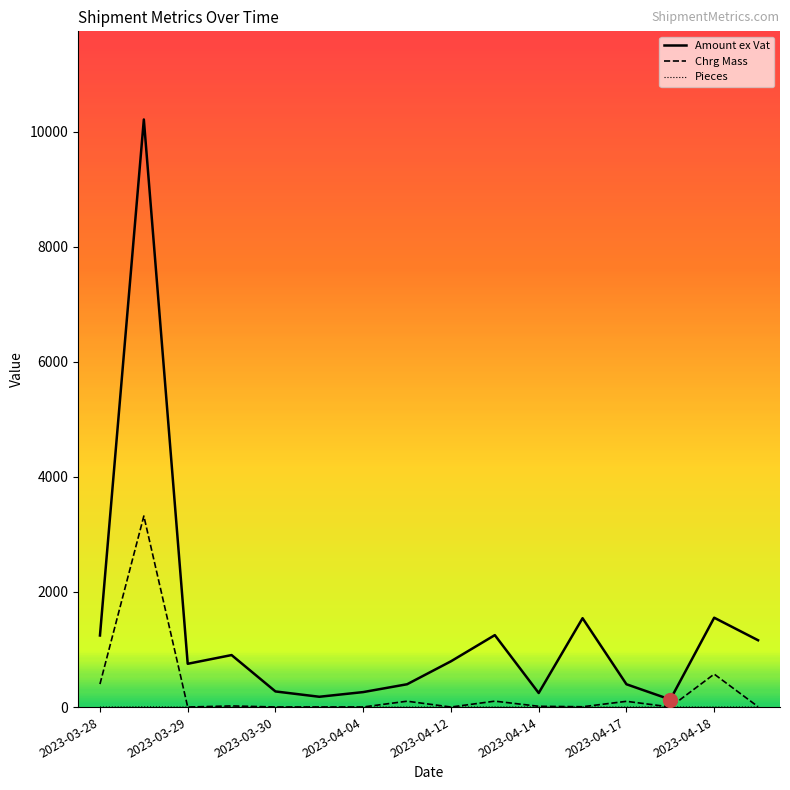

Which series has the largest total across all categories?

Amount ex Vat